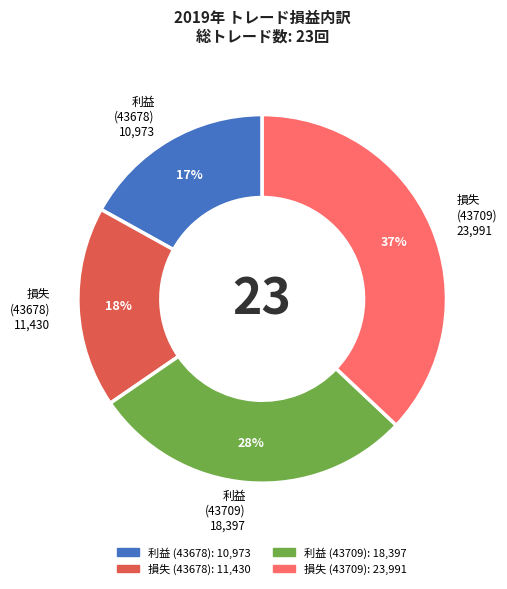

Rank the categories by value from lowest to highest.

利益 (43678), 損失 (43678), 利益 (43709), 損失 (43709)